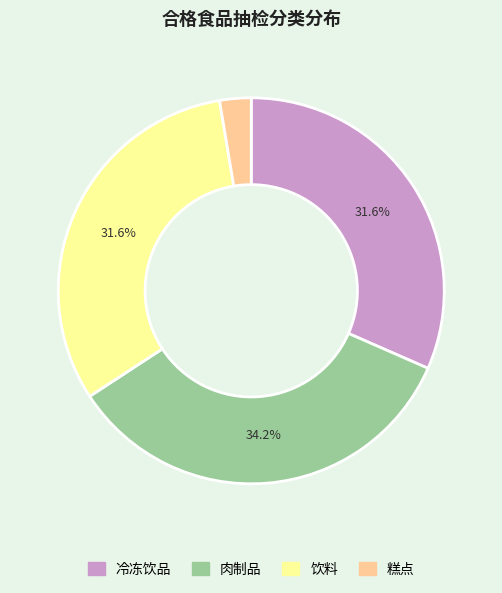

Count the number of slices in the pie.

4